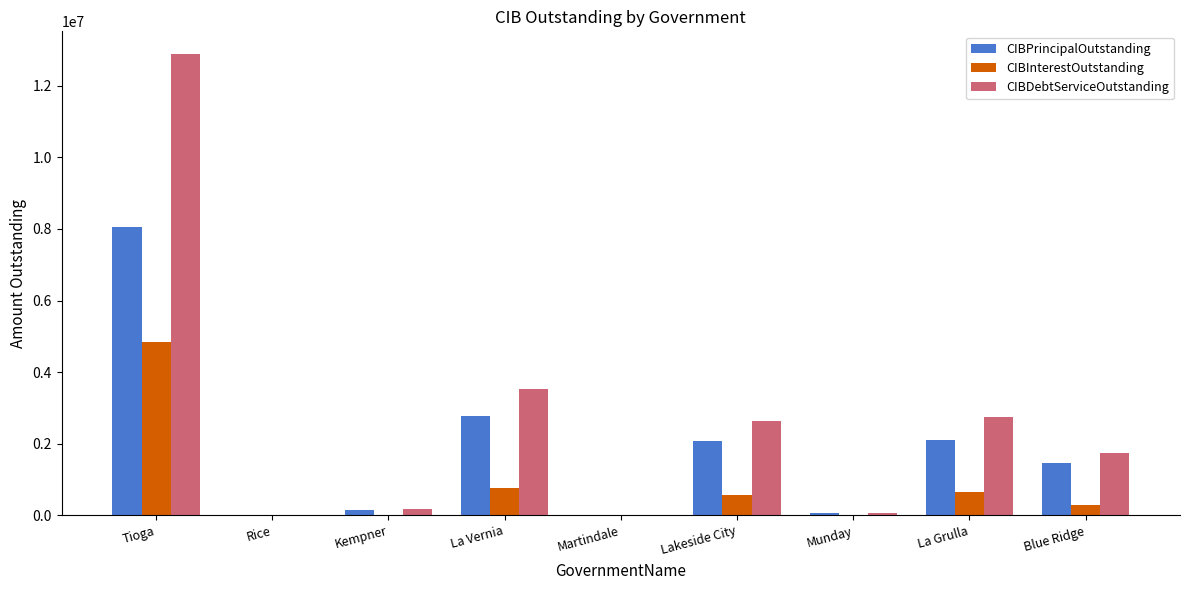

How many values in the CIBInterestOutstanding series exceed 275780?

5